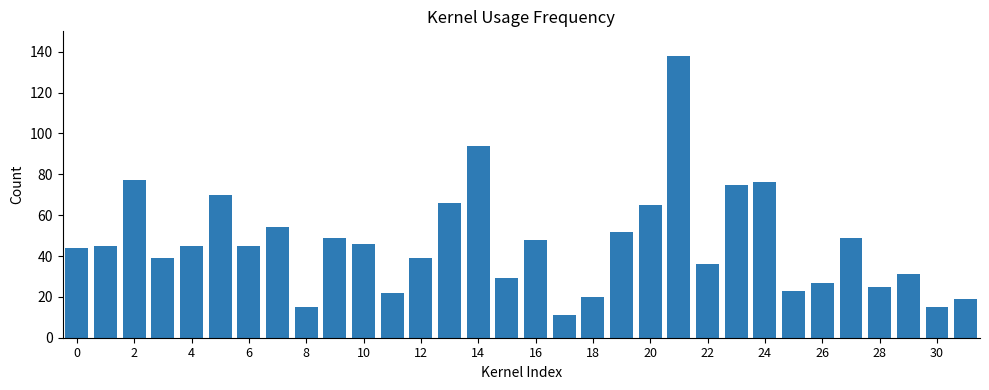

What is the maximum value shown in the chart?

138